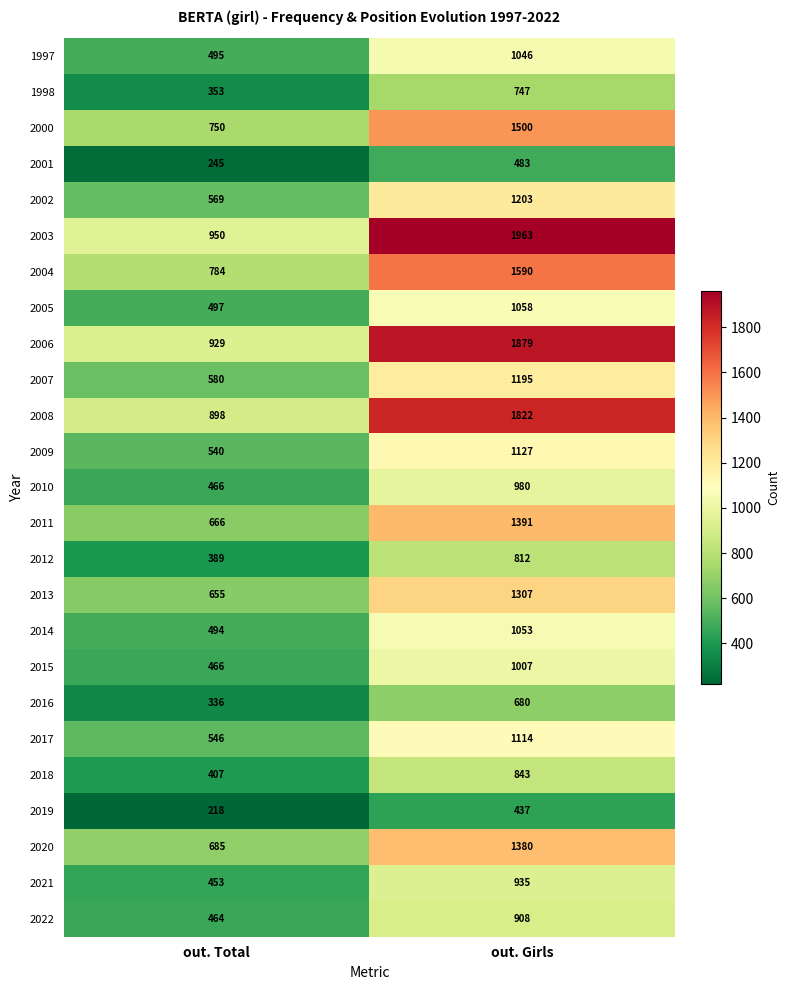

Is it true that 2019 equals 437 at out. Girls?

True